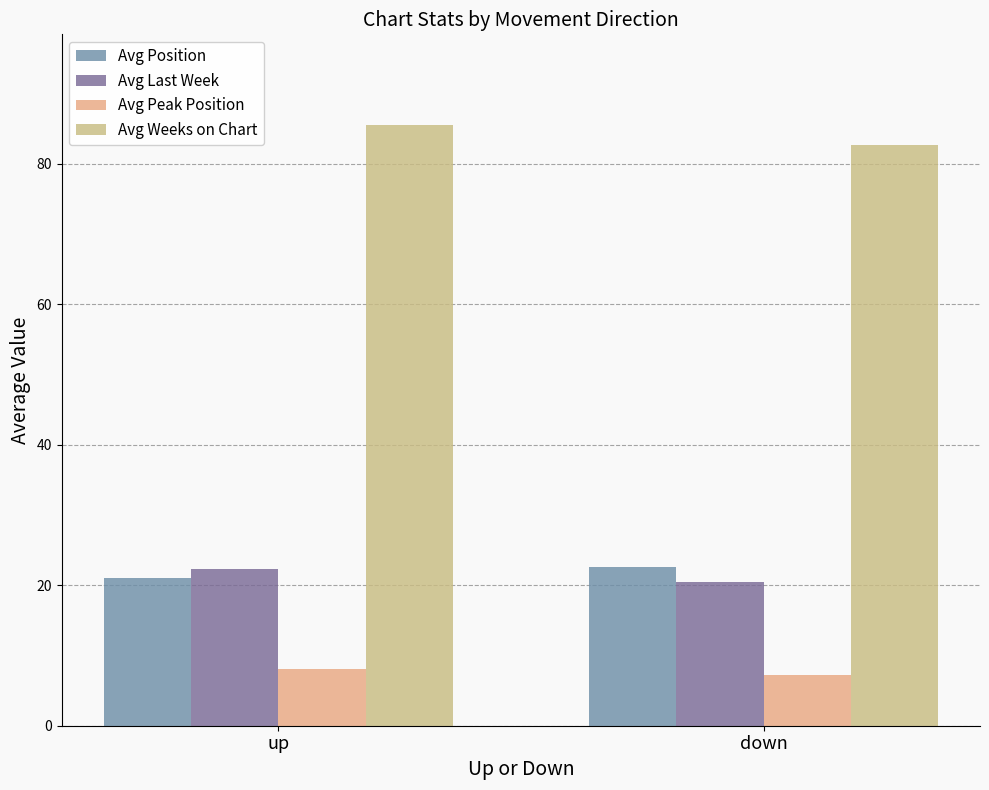

At how many categories does at least one series exceed 57?

2